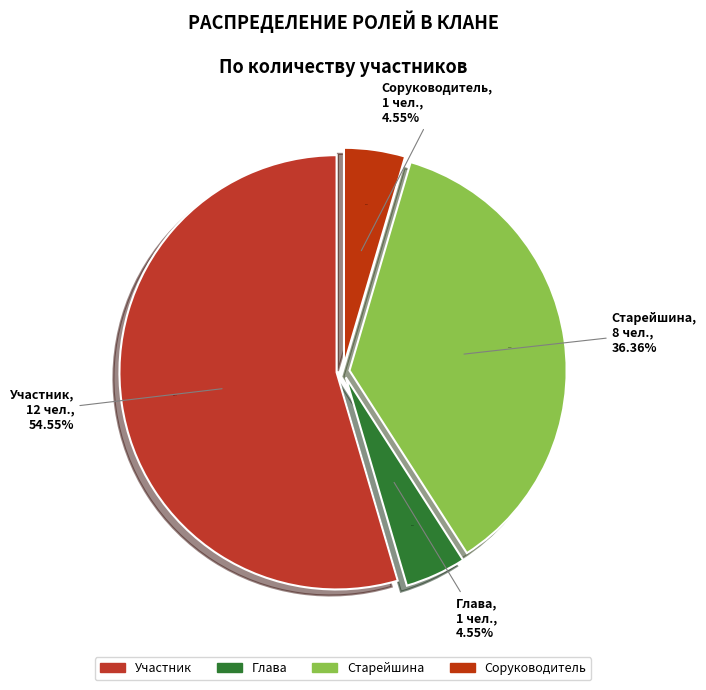

Combined, what portion of the pie is Соруководитель and Участник?

59.1%